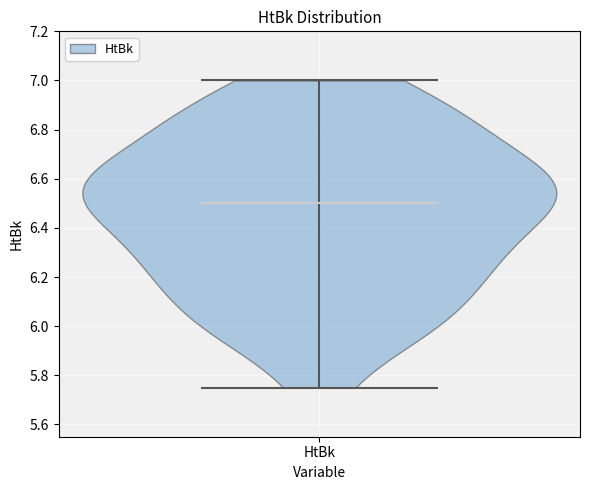

Read this violin plot against the y-axis: where its median line is, and the lowest and highest points the violin reaches. The values are not printed on the chart, so give them approximately, as read against the axis.

median line 6.50, lowest point 5.76, highest point 7.00